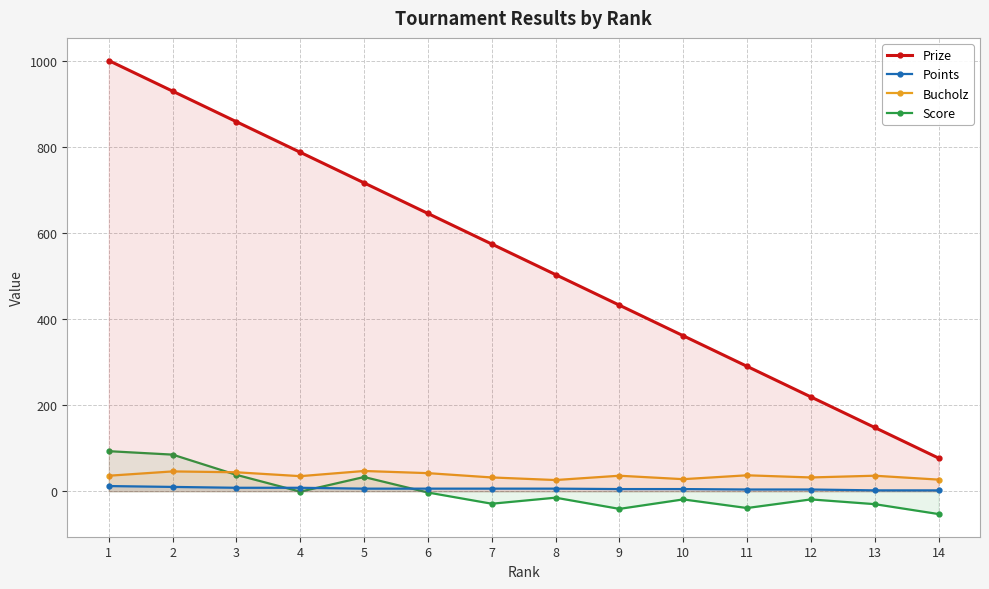

True or false: Bucholz and Prize cross at least once.

False